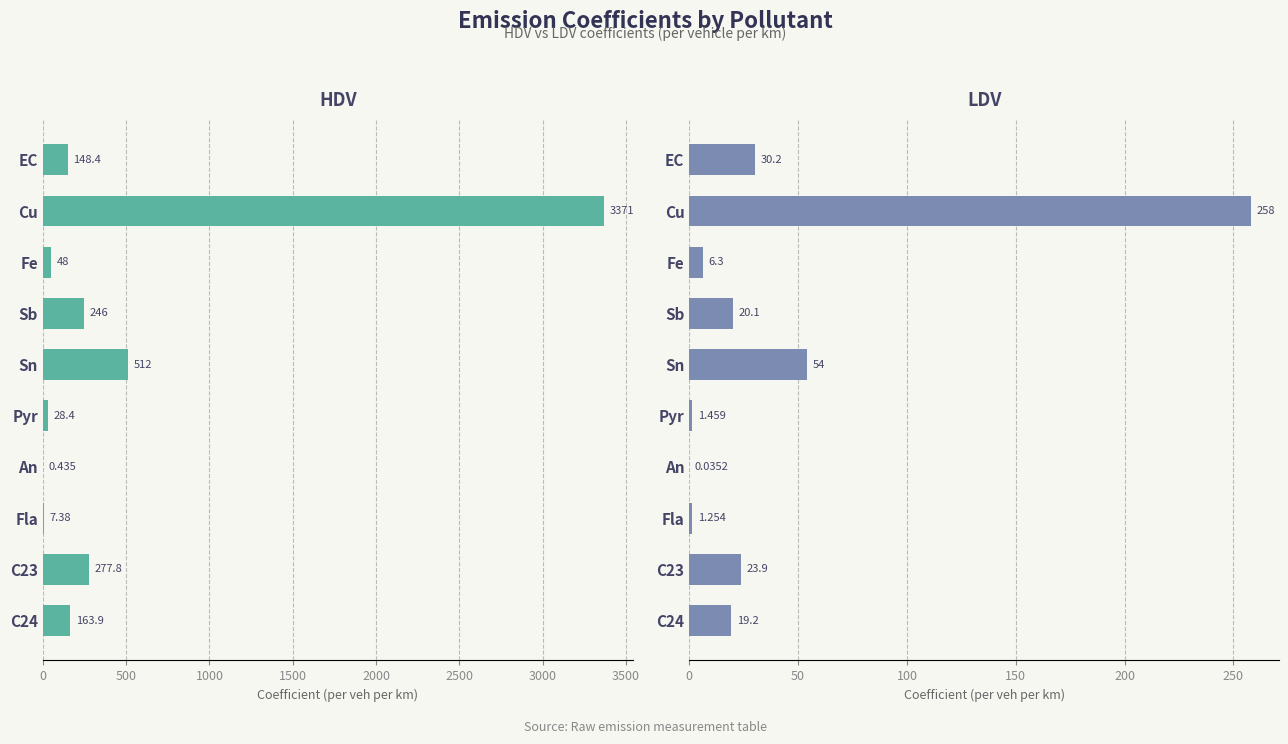

At how many categories does at least one series exceed 1918?

1